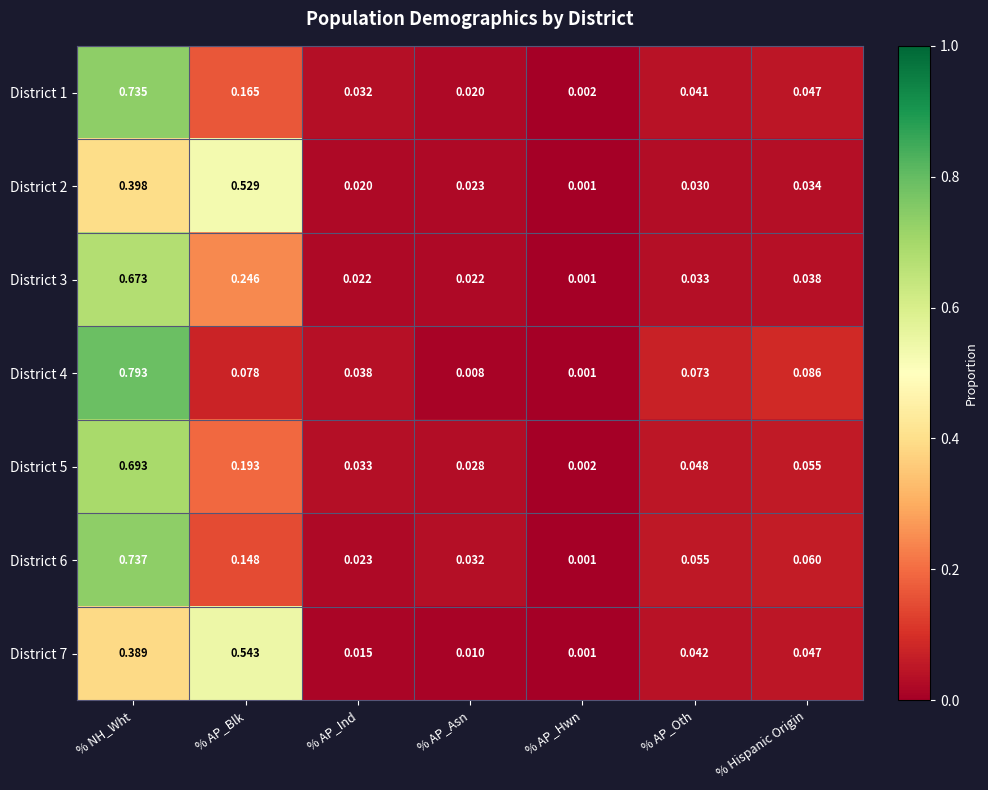

Between % AP_Hwn and % AP_Oth, which series saw the biggest shift?

District 4